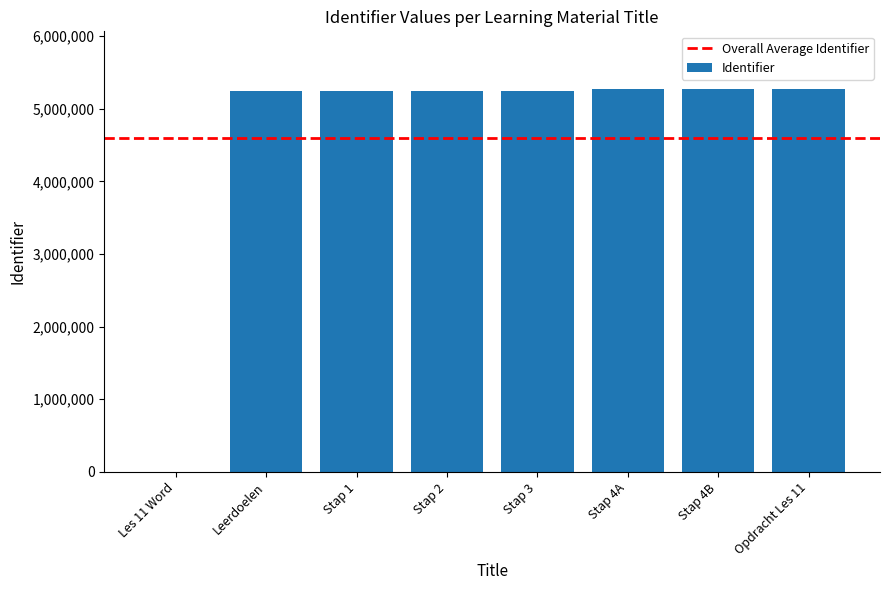

What is the change in value from Les 11 Word to Leerdoelen?

+5245193